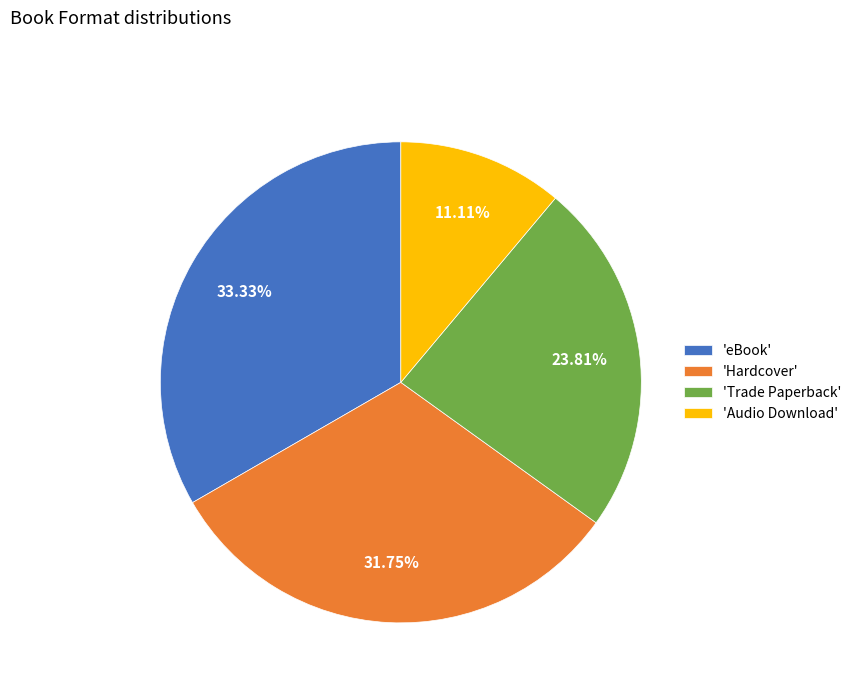

Is there a majority slice in this chart?

No